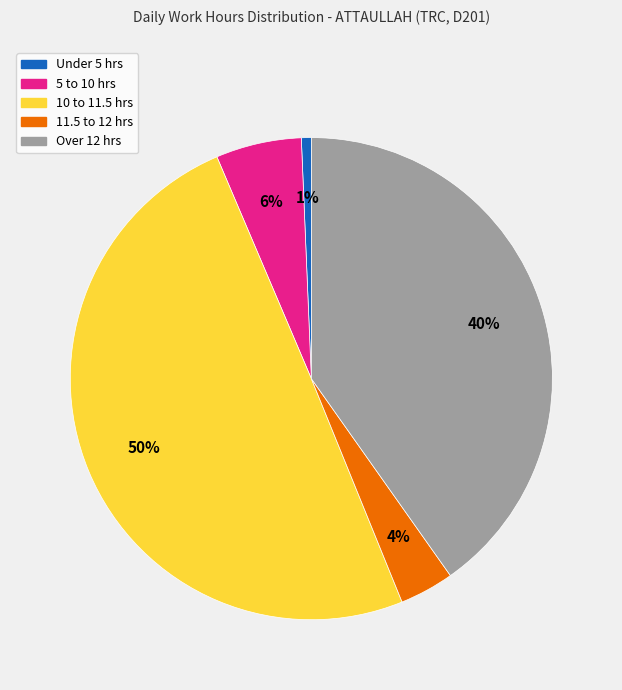

To the nearest percent, what is the average slice percentage?

20%